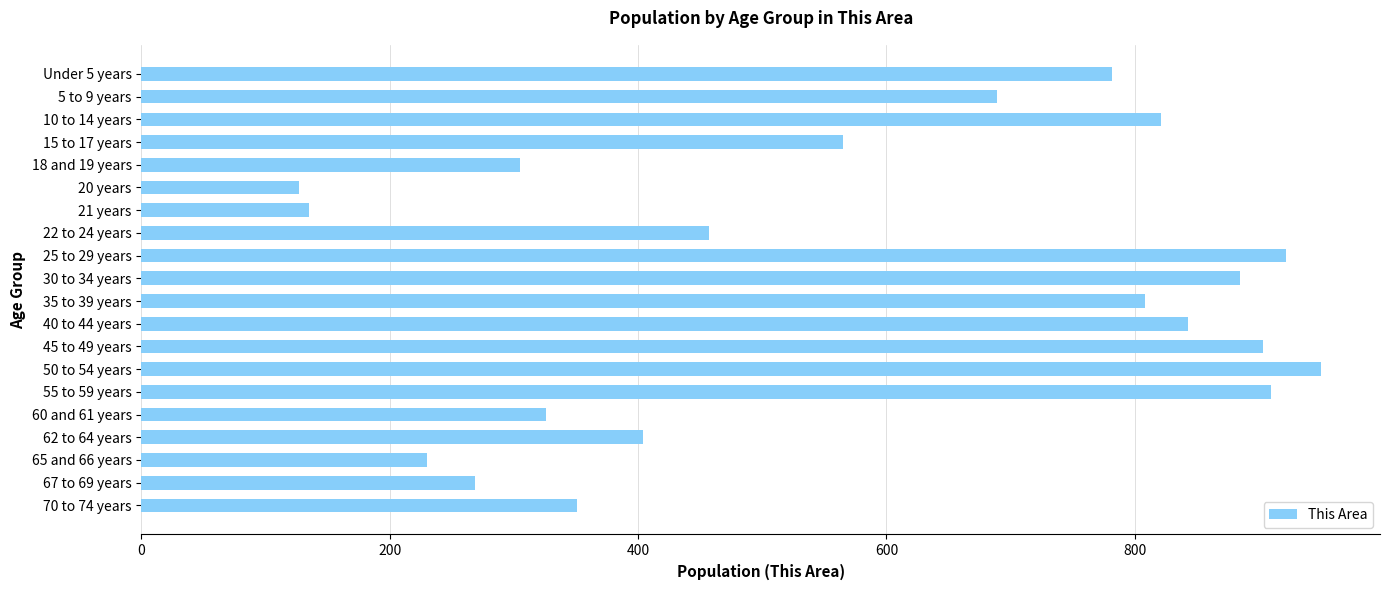

Which label corresponds to the largest value in the chart?

50 to 54 years